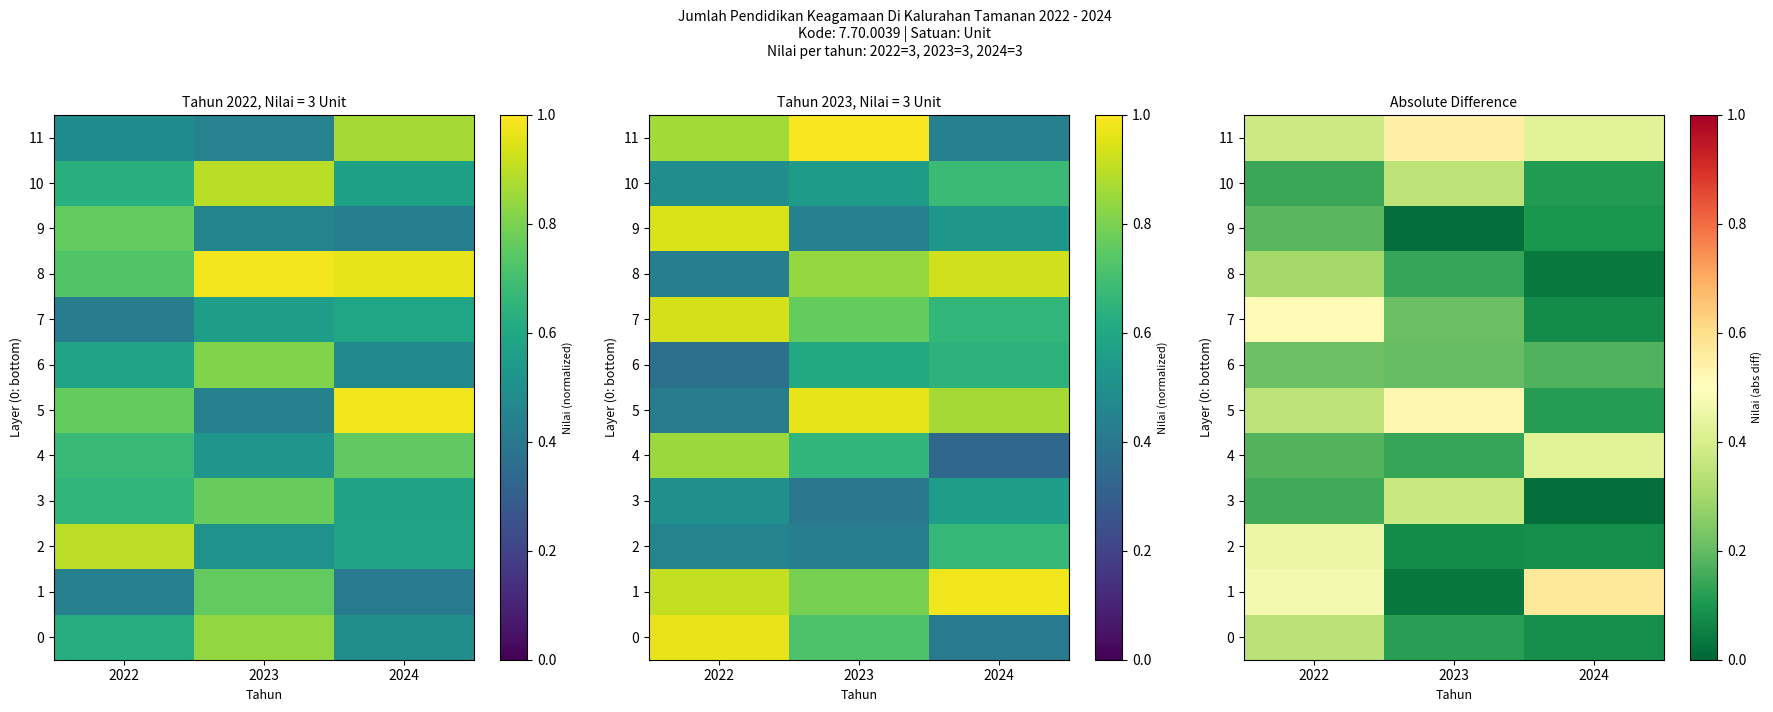

The value of 6 at 2022 is 0.1. True or false?

False